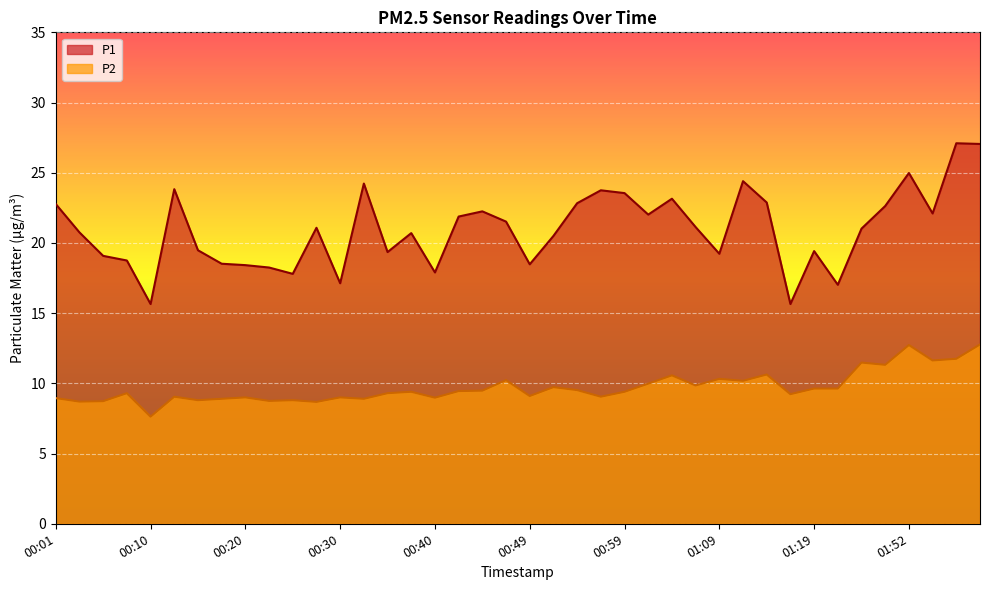

True or false: P1 and P2 intersect in this chart.

False